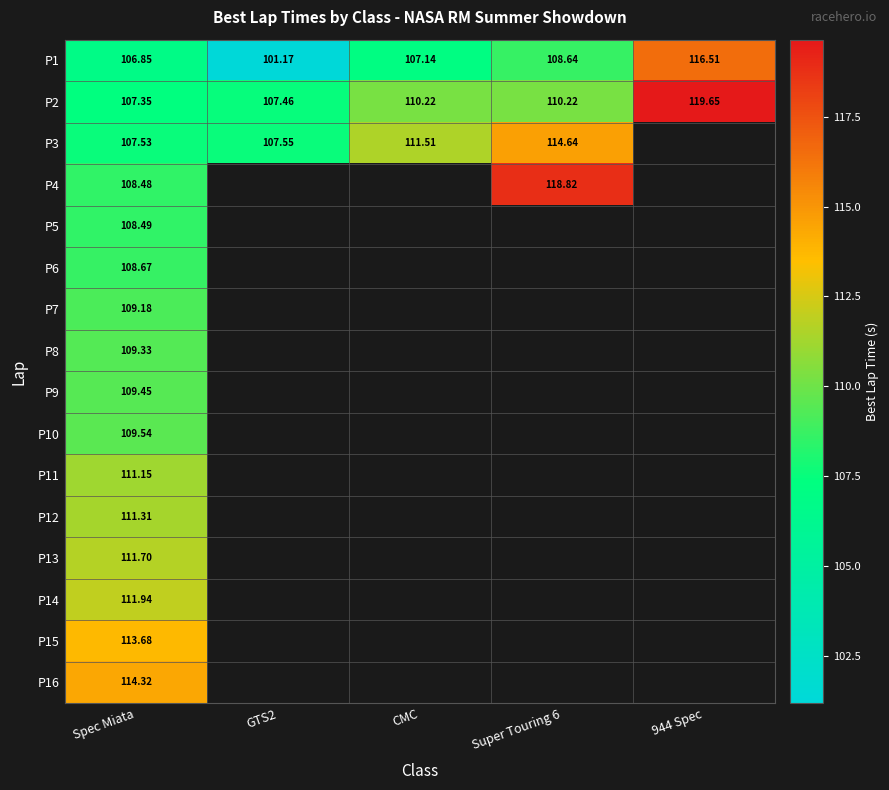

Which has a higher value, 944 Spec or GTS2?

944 Spec